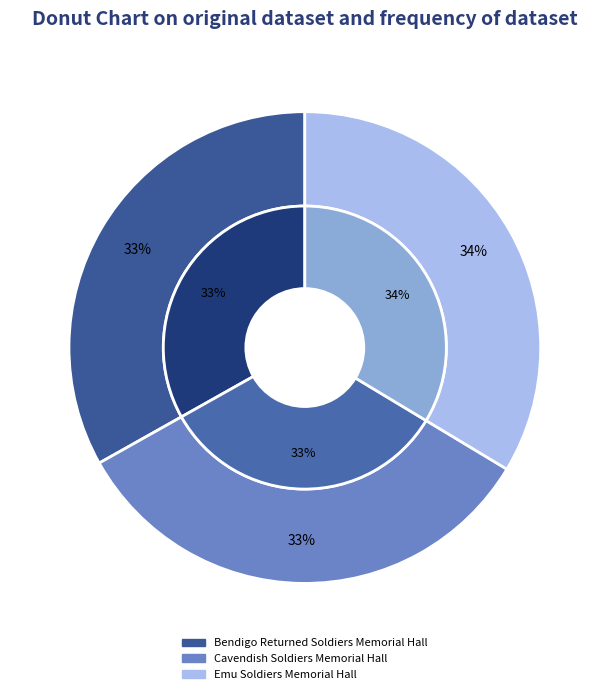

Approximately how many times larger is the value at Bendigo Returned Soldiers Memorial Hall compared to Emu Soldiers Memorial Hall?

1.0